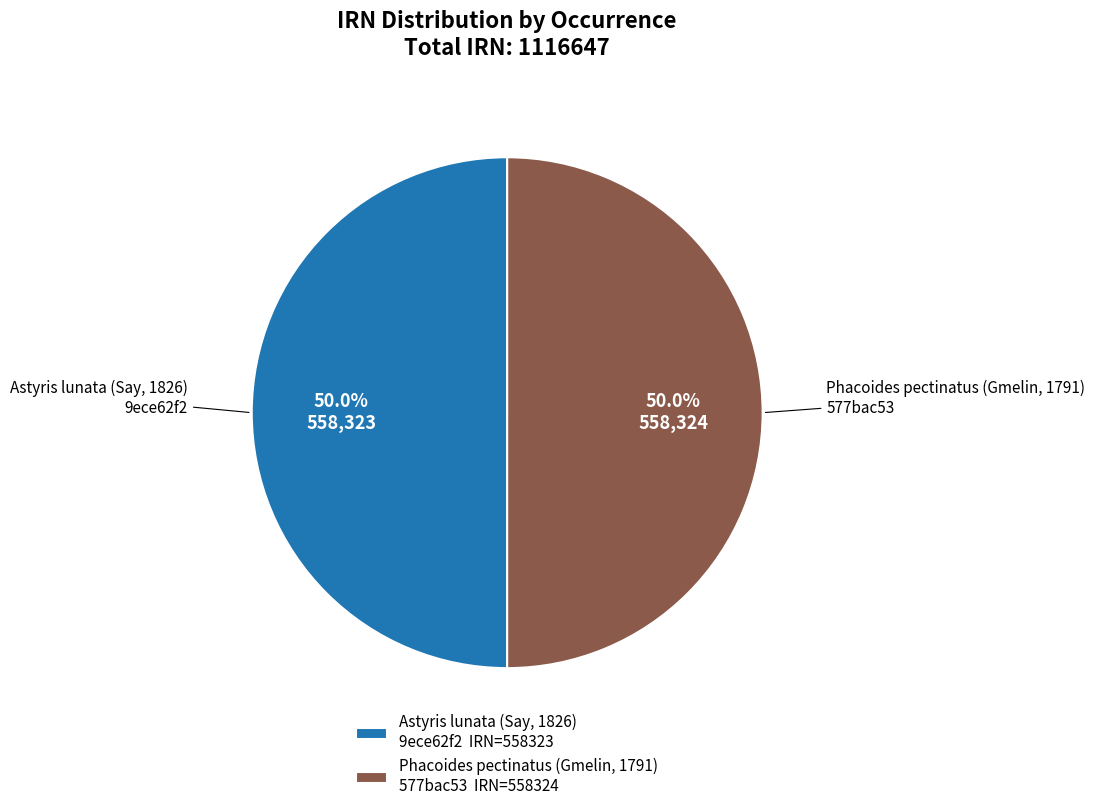

What is the ratio of the value at Astyris lunata (Say, 1826) 9ece62f2 IRN=558323 to the value at Phacoides pectinatus (Gmelin, 1791) 577bac53 IRN=558324?

1.0